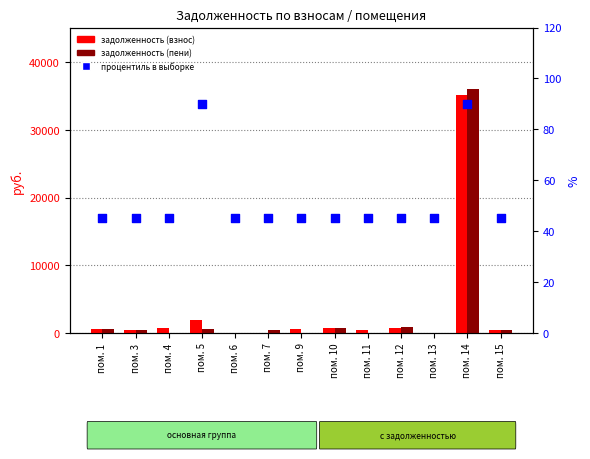

Is the value of задолженность (взнос) at пом. 3 greater than the value of задолженность (пени) at пом. 4?

Yes